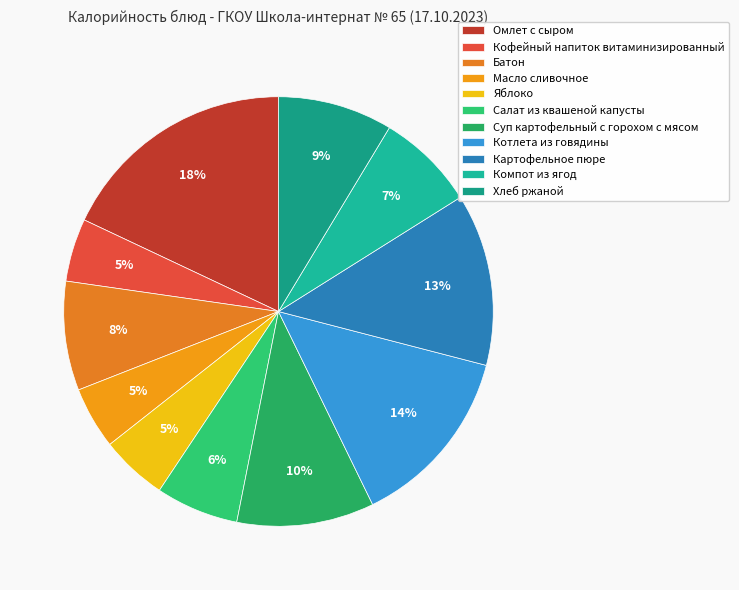

Combined, do Кофейный напиток витаминизированный and Яблоко account for over 50%?

No